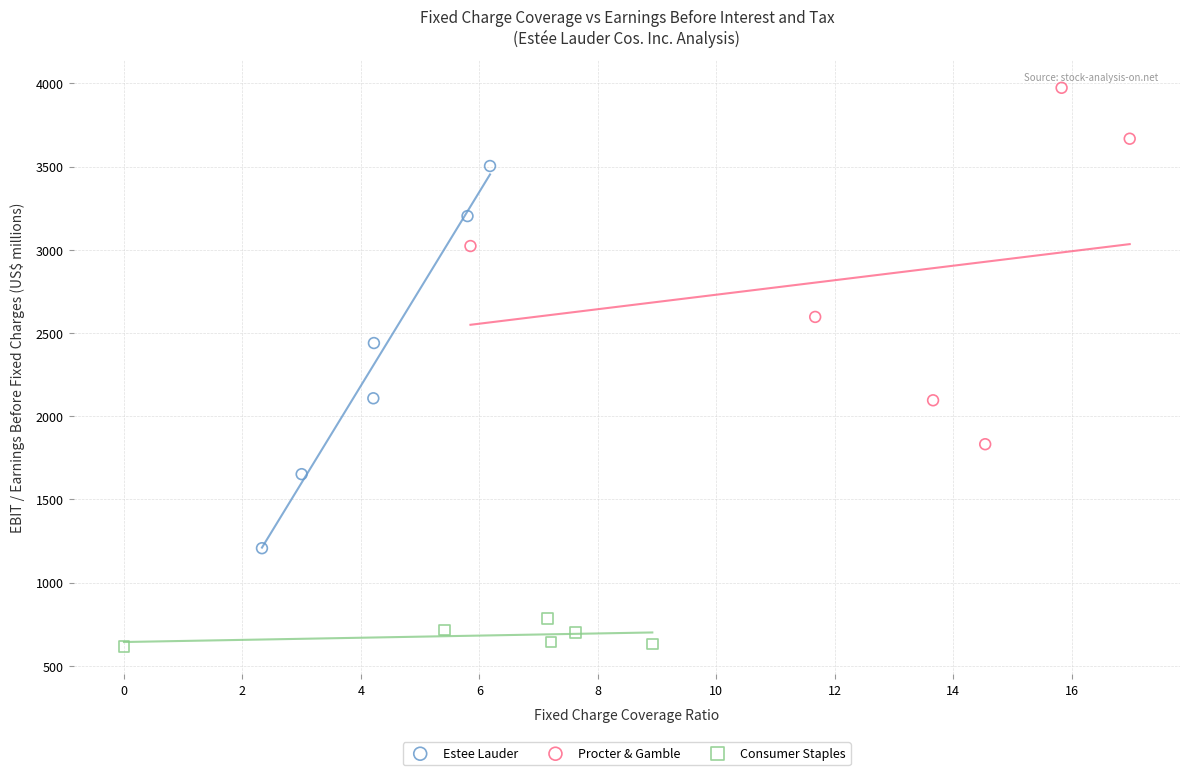

Which series contains the lowest Y value?

Consumer Staples